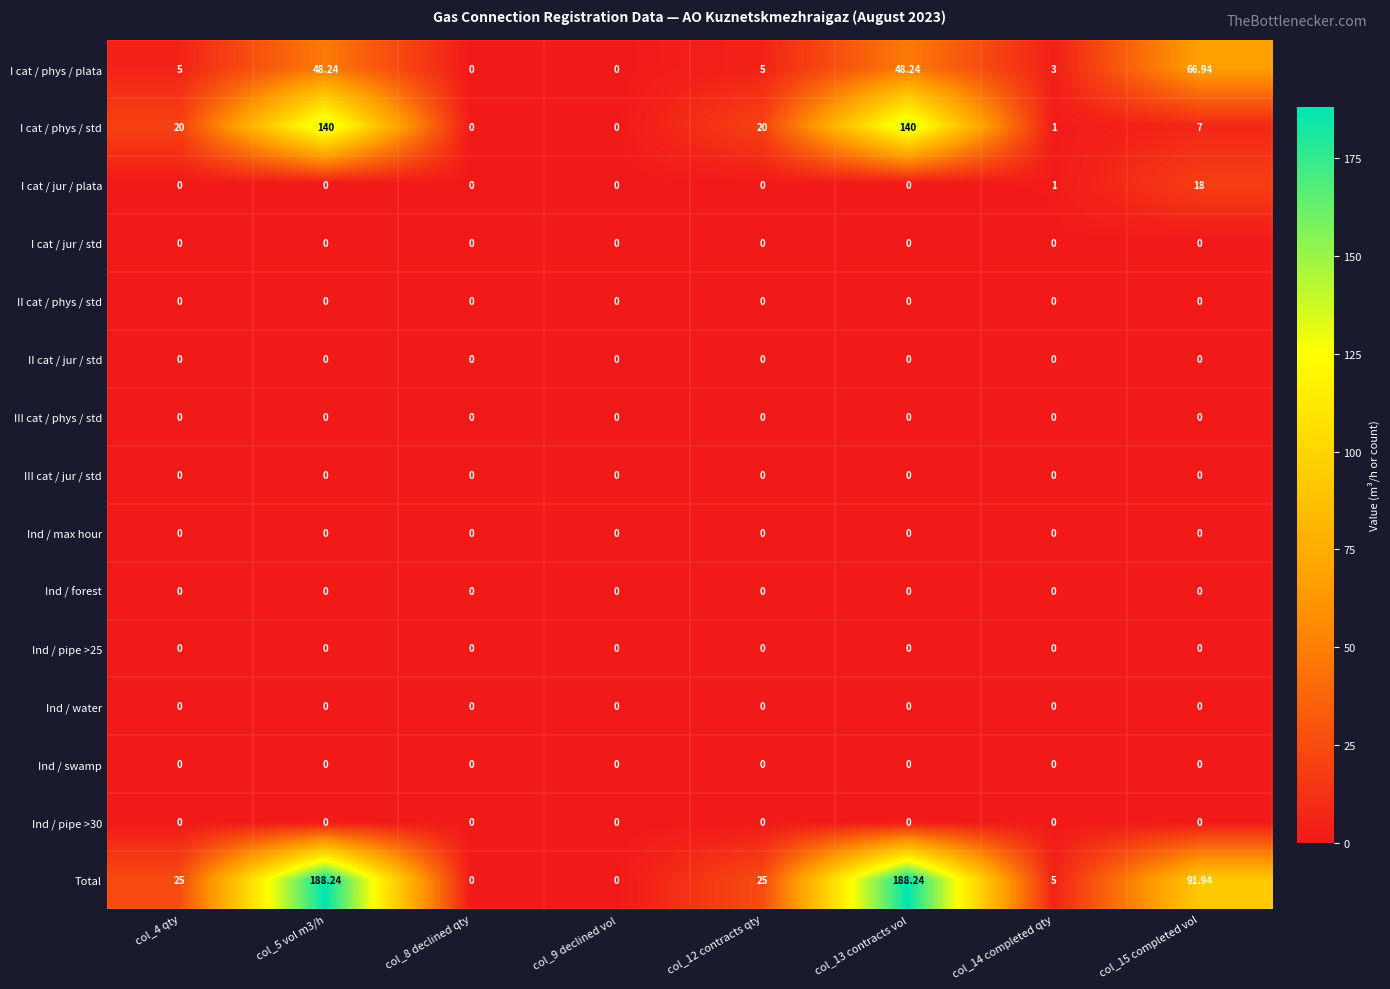

How many distinct data groups are displayed?

15